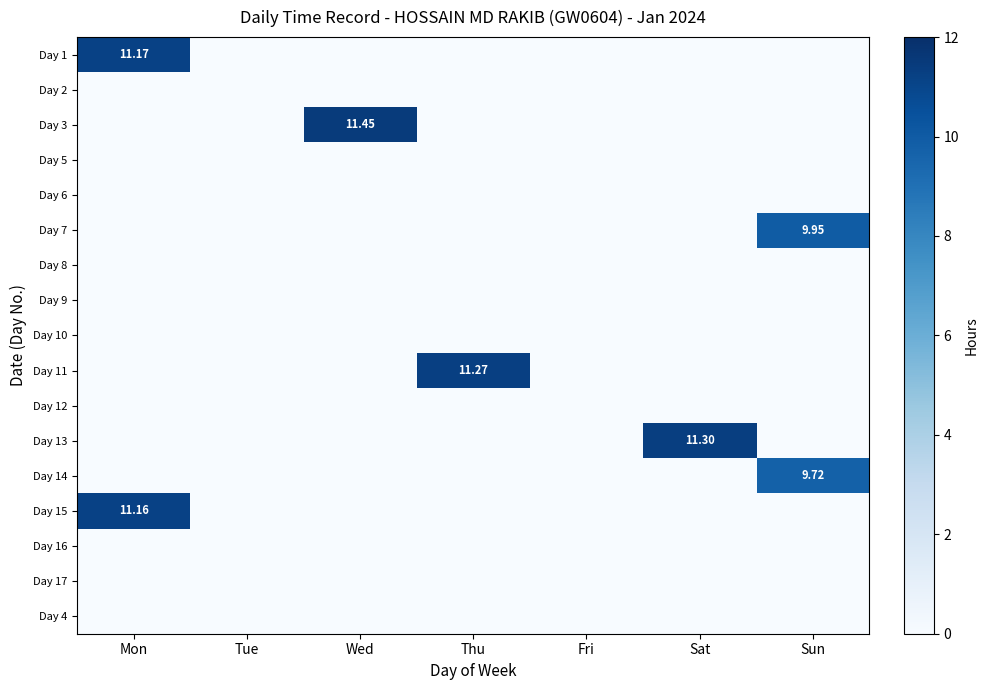

The value of Day 15 at Tue is -5.7. True or false?

False